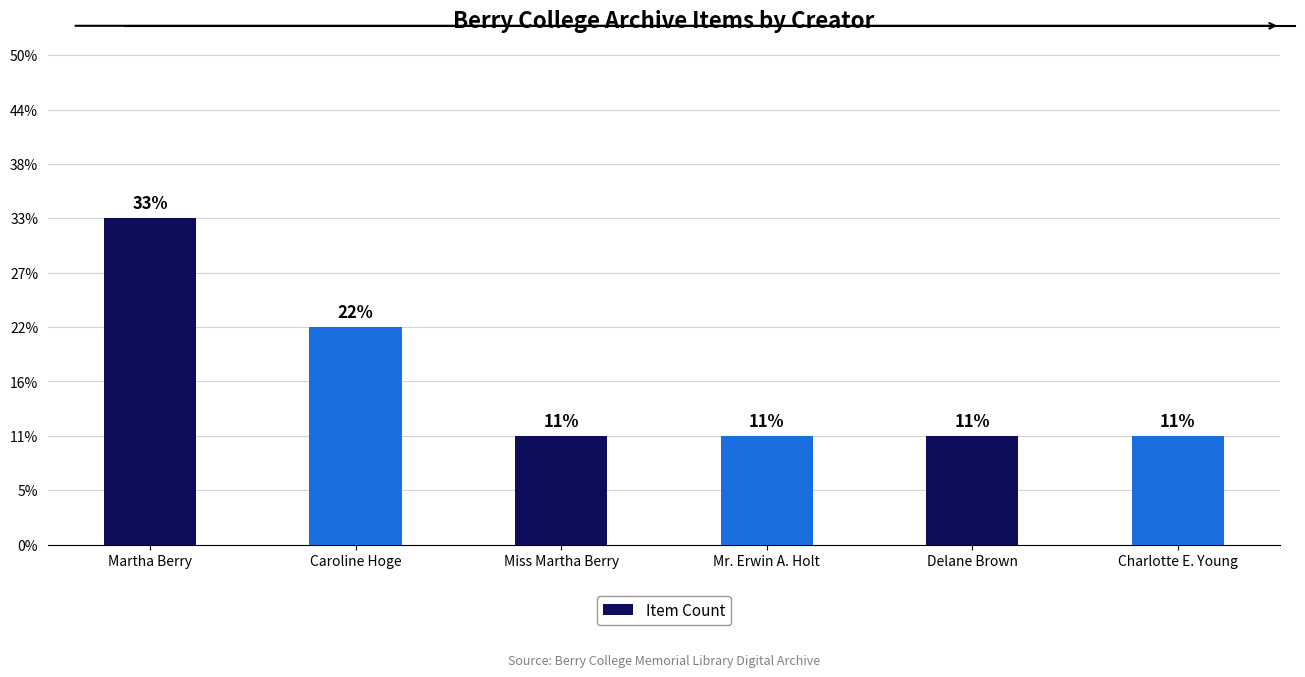

What is the sum of all values?

9